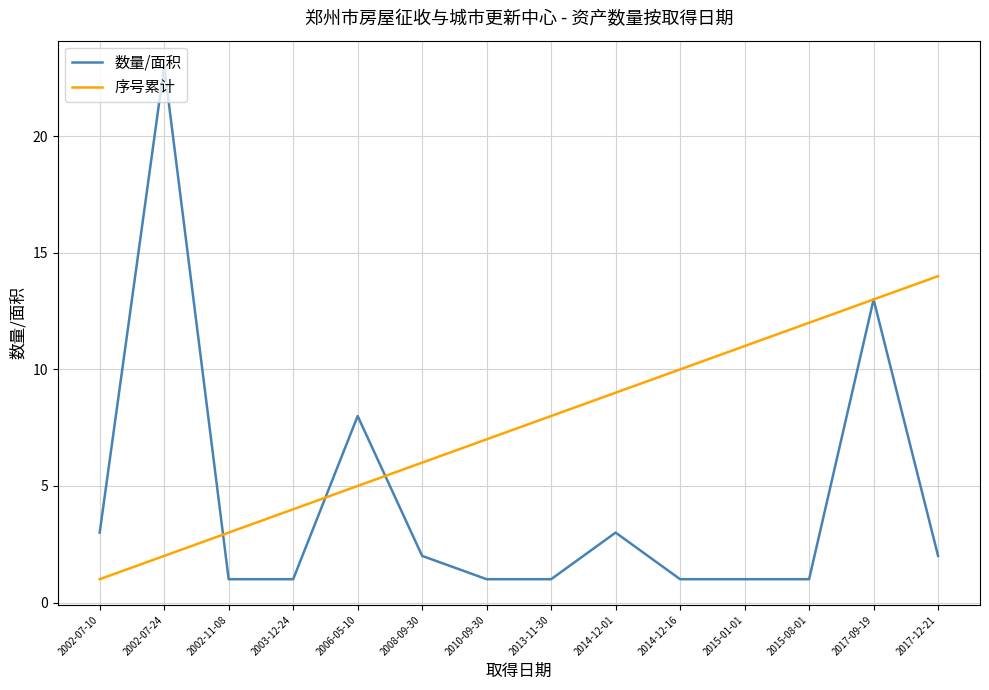

Does the chart display data point markers on the line(s)?

No